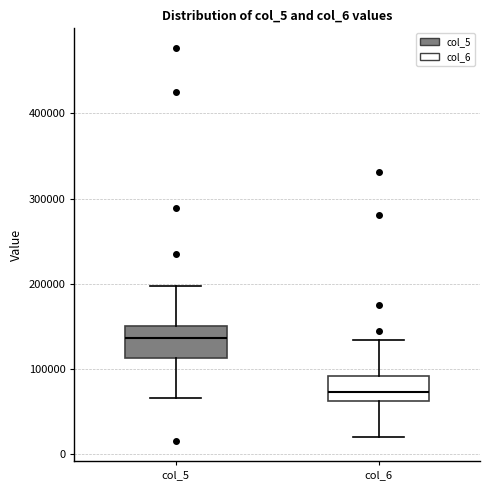

Reading left to right, read every box against the y-axis: the position of its median line, the range the box covers, and the ends of its whiskers. The values are not printed on the chart, so give them approximately, as read against the axis.

col_5: median 140000, box 110000 to 150000, whiskers 70000 to 200000
col_6: median 70000, box 60000 to 90000, whiskers 20000 to 130000